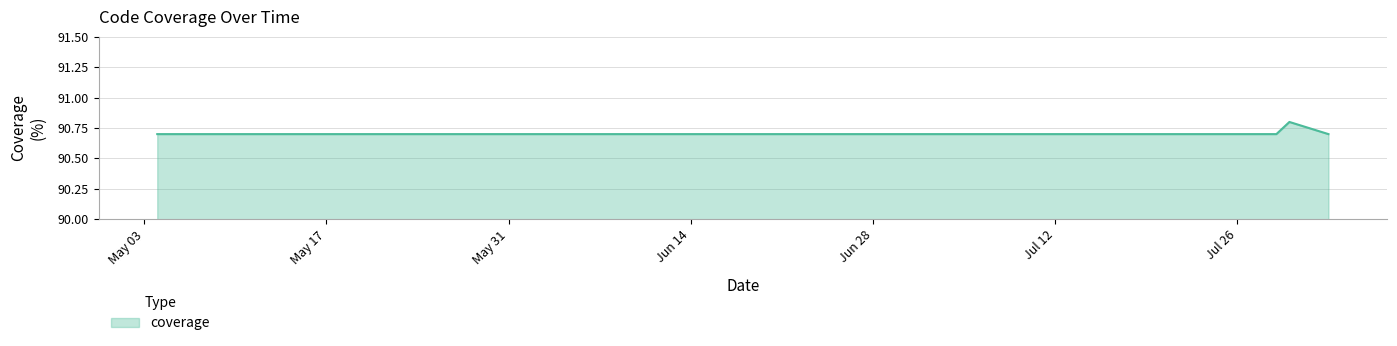

What is the greatest value displayed?

90.8